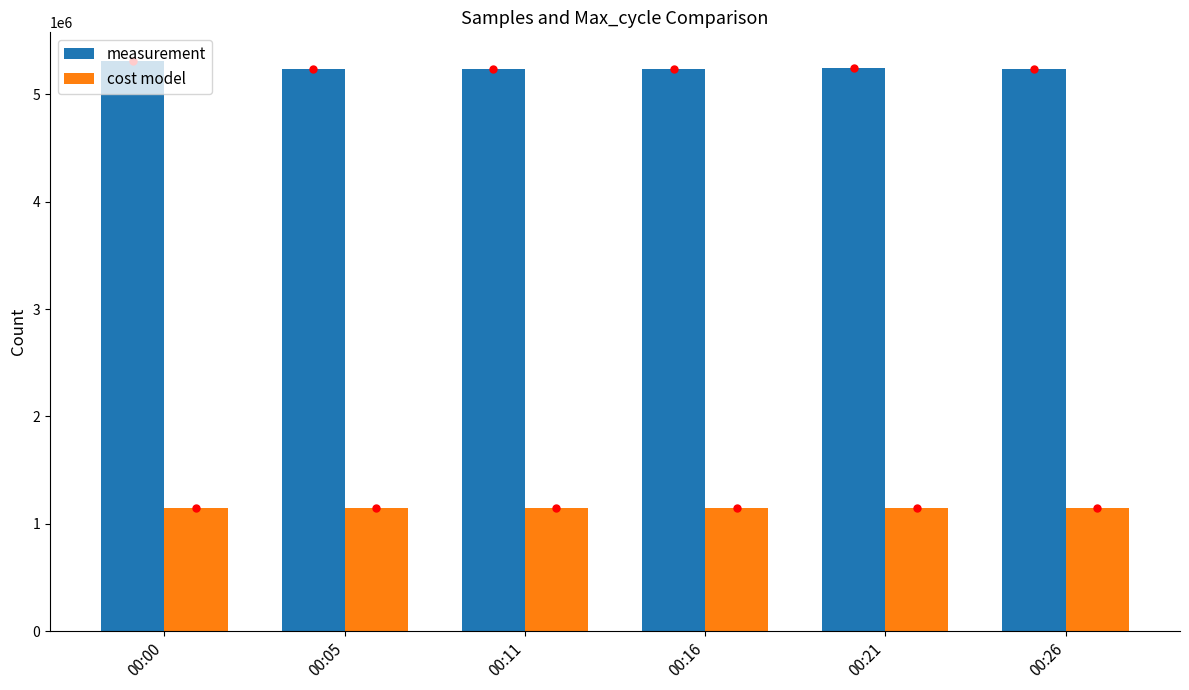

The measurement series shows 9478071 at 00:00. True or false?

False